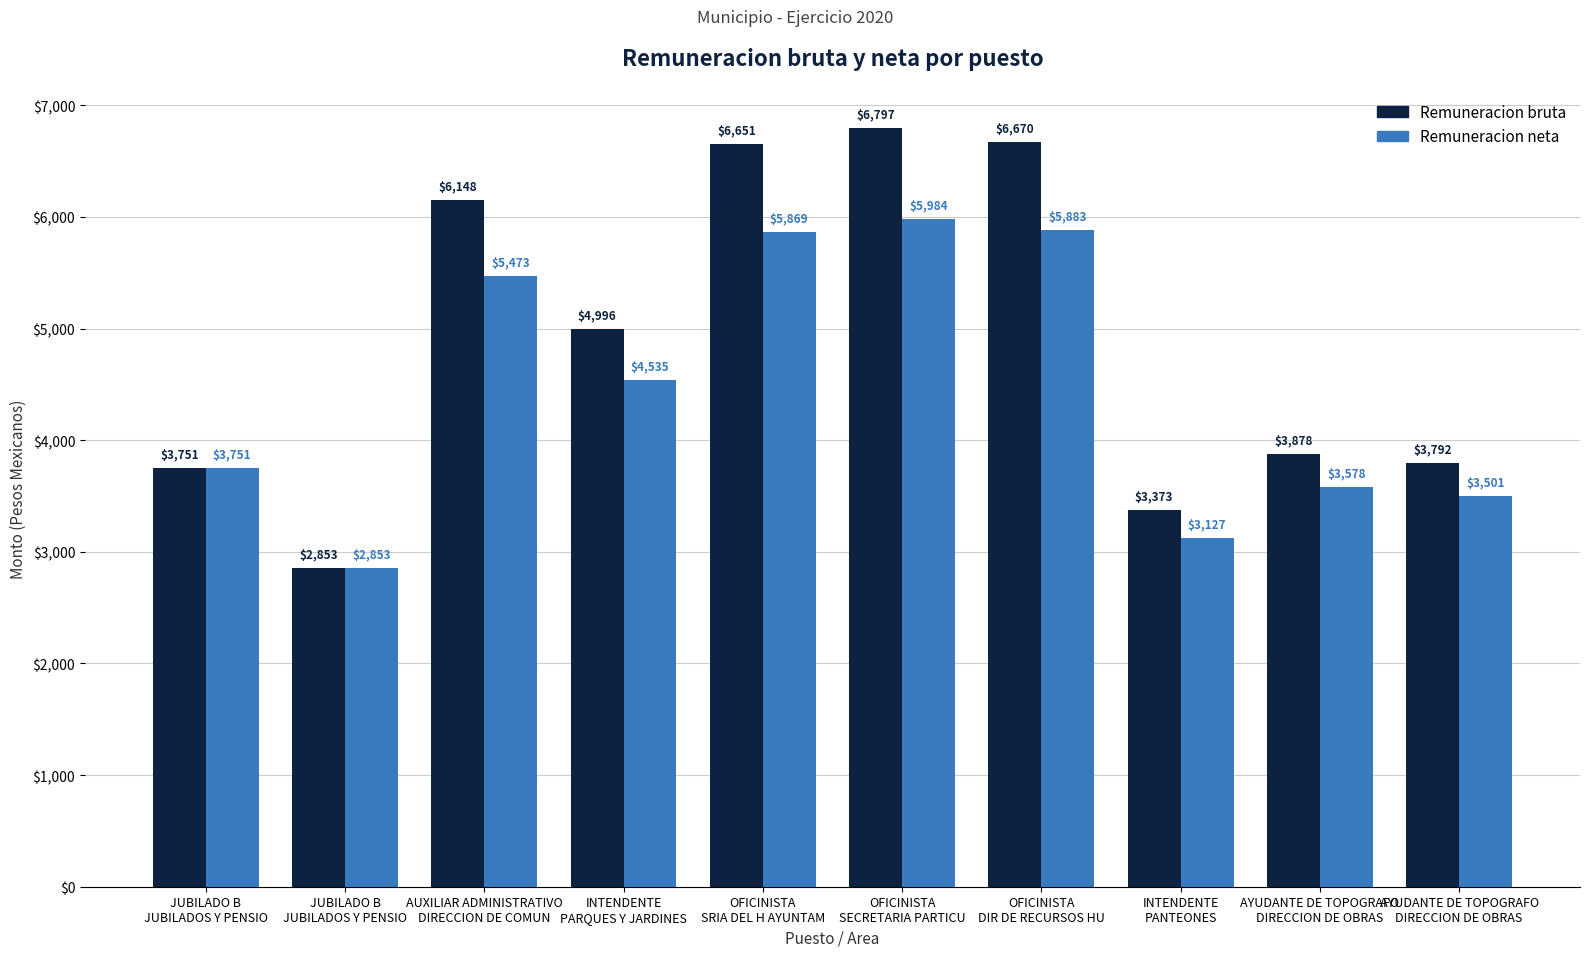

The value of Remuneracion bruta at INTENDENTE
PARQUES Y JARDINES is 1401.3. True or false?

False